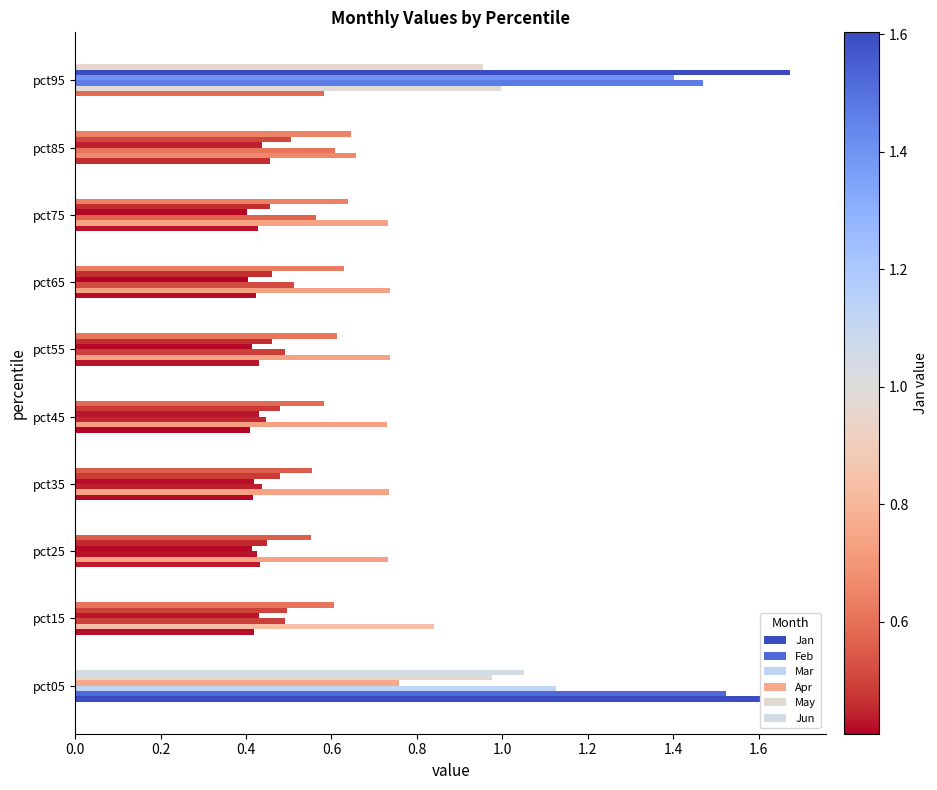

How many series are shown in this chart?

6